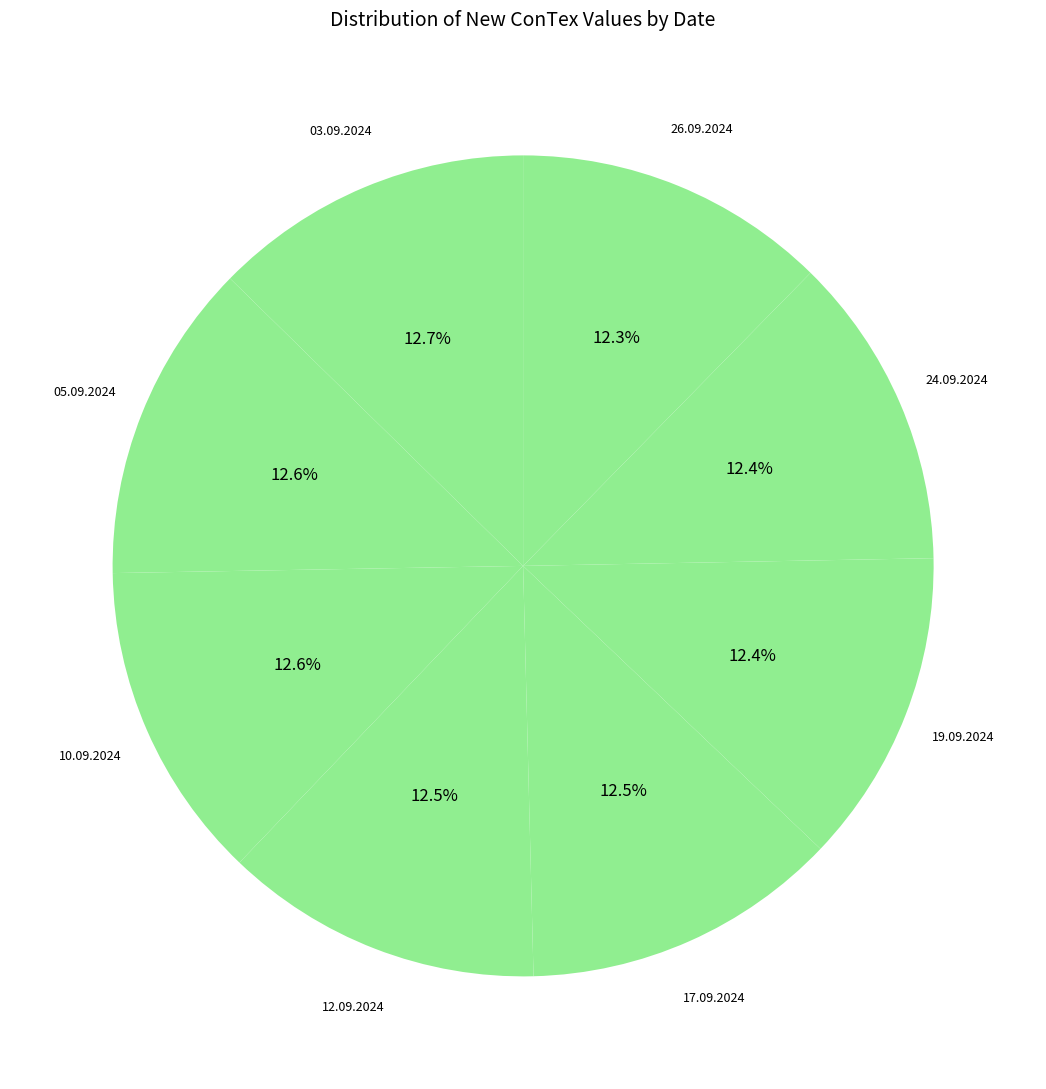

Count the number of slices in the pie.

8